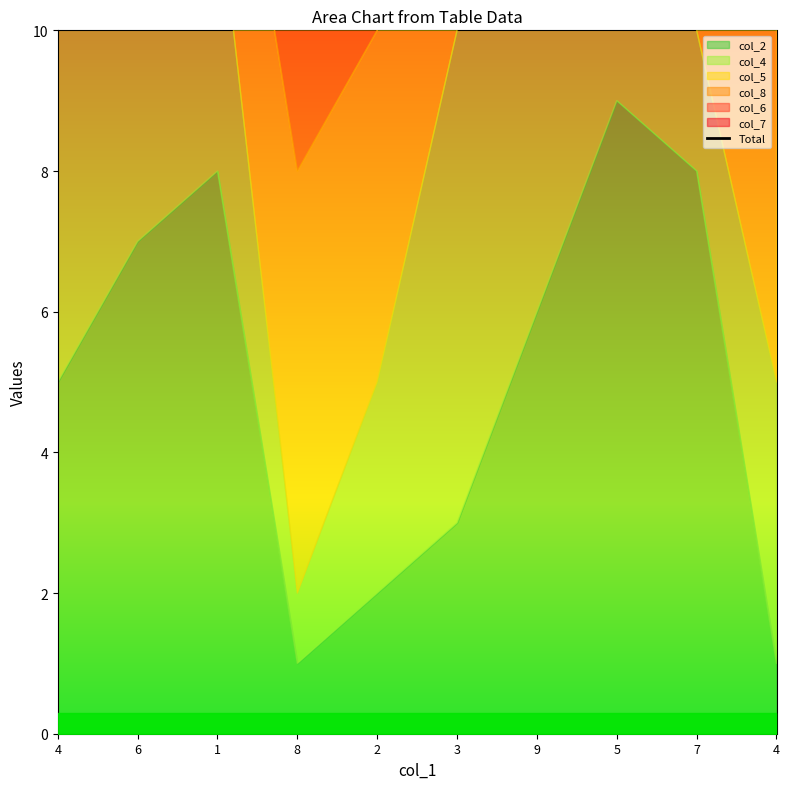

What is the label of the 8th point from the left?

5